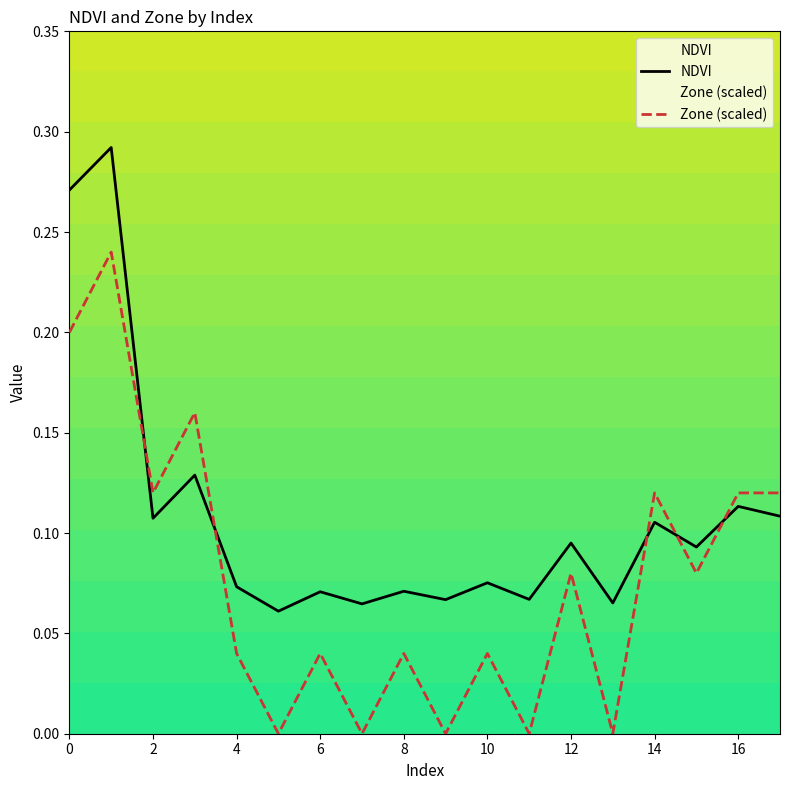

Between 10 and 12, which series saw the biggest shift?

Zone (scaled)